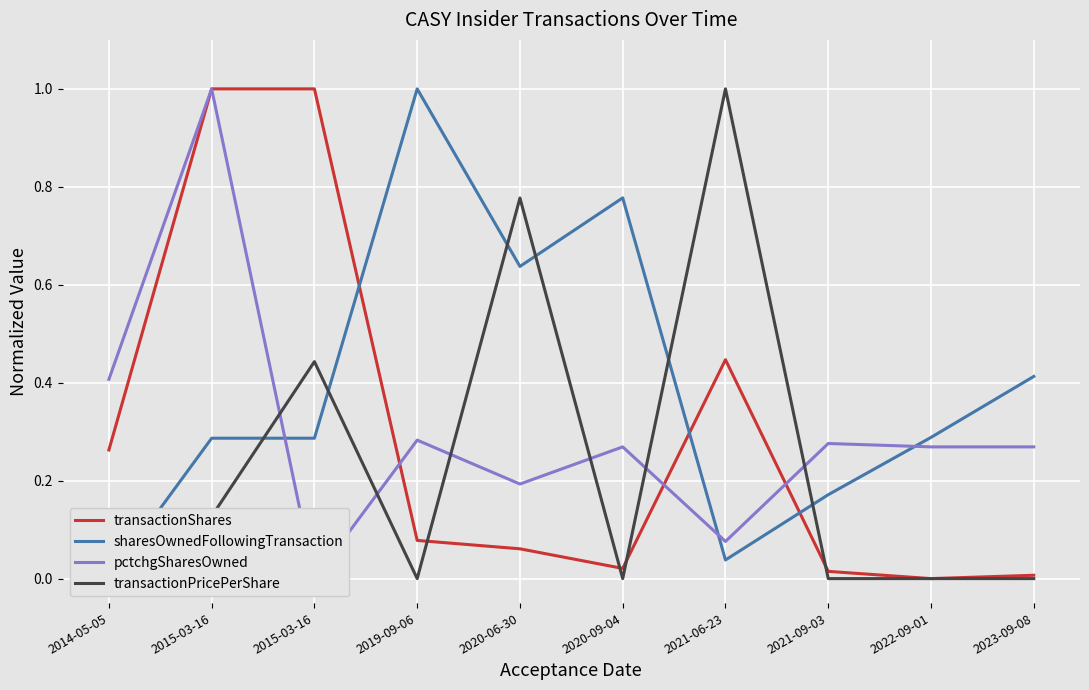

What is the sum of the pctchgSharesOwned values at 2021-06-23 and 2021-09-03?

0.4